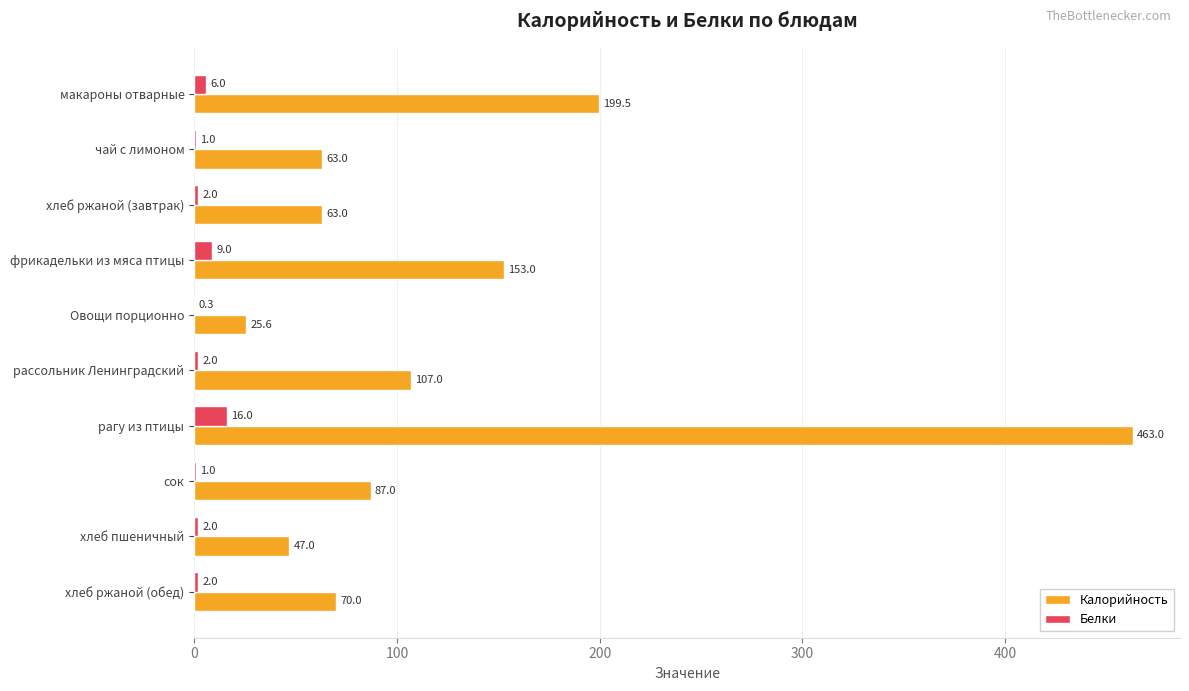

The Белки series shows 6.0 at макароны отварные. True or false?

True